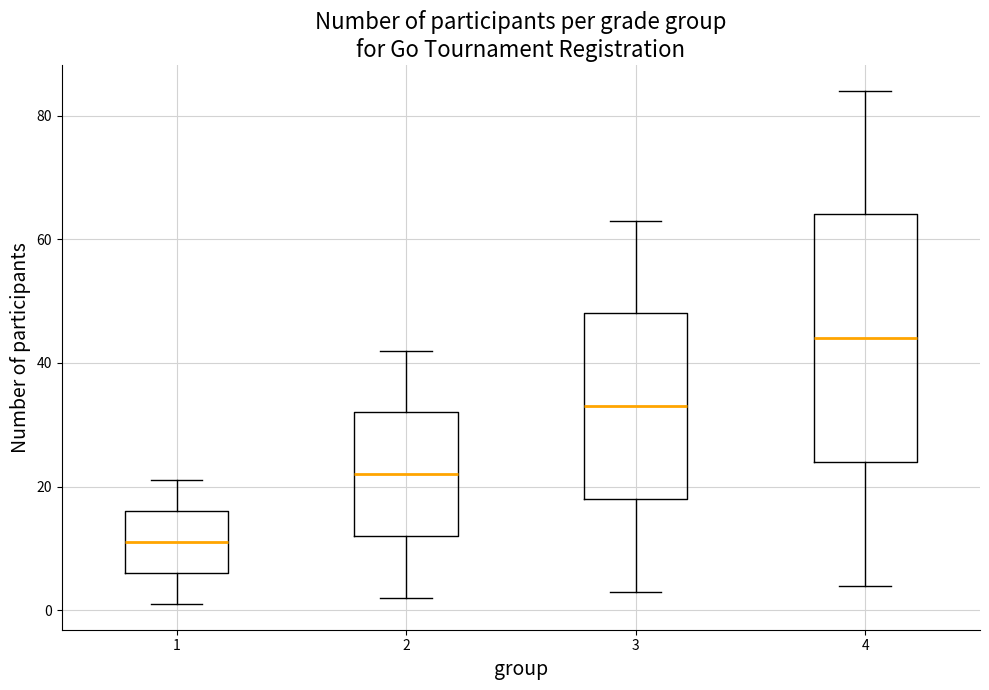

Reading left to right, read every box against the y-axis: the position of its median line, the range the box covers, and the ends of its whiskers. The values are not printed on the chart, so give them approximately, as read against the axis.

1: median 12, box 6 to 16, whiskers 2 to 22
2: median 22, box 12 to 32, whiskers 2 to 42
3: median 34, box 18 to 48, whiskers 4 to 64
4: median 44, box 24 to 64, whiskers 4 to 84